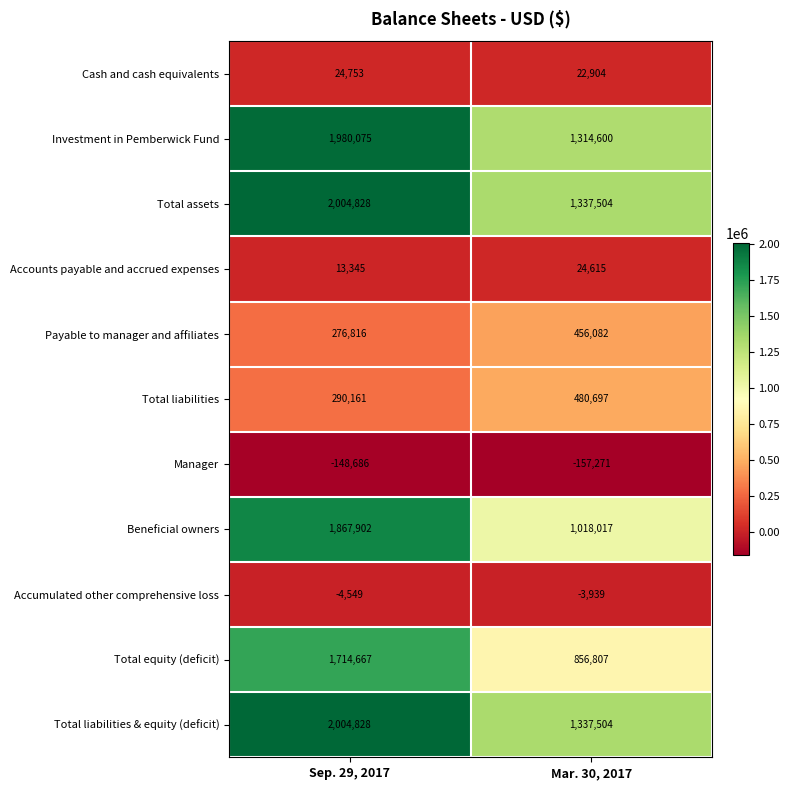

Where is Accumulated other comprehensive loss nearest to the value -4244?

Sep. 29, 2017